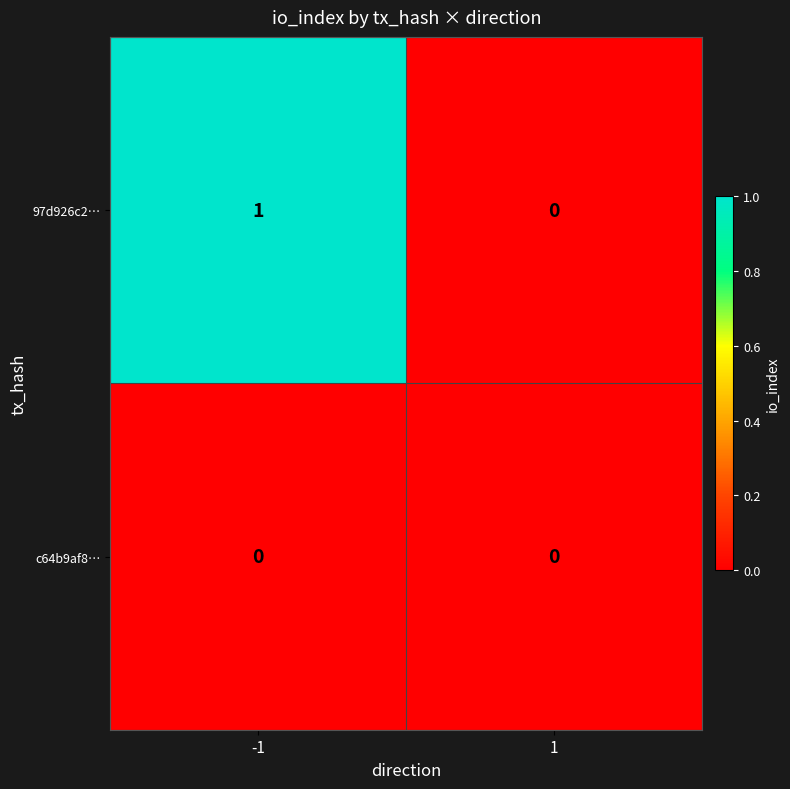

Is it true that c64b9af8… equals 0 at -1?

True